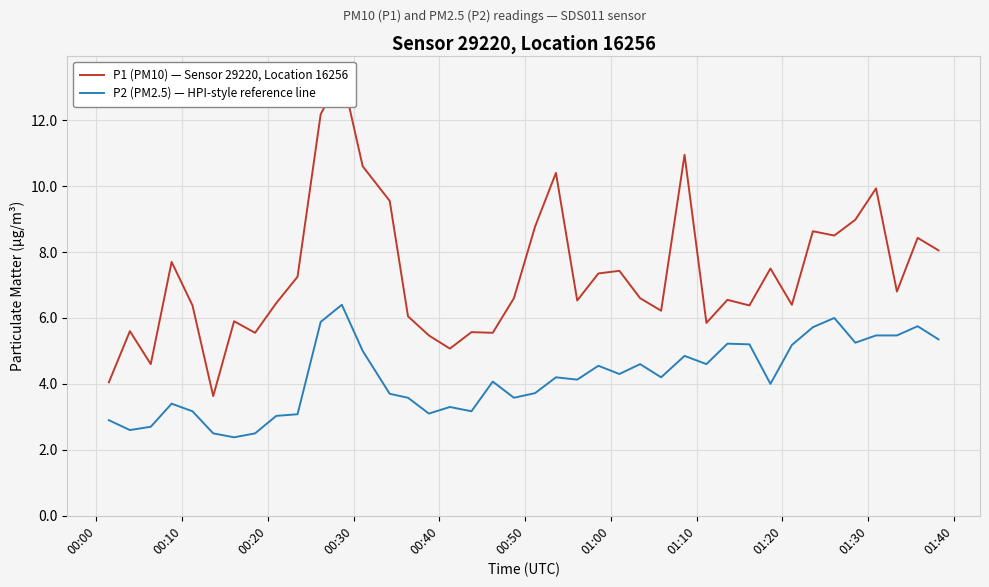

What is the minimum value for P2 (PM2.5) — HPI-style reference line?

2.4